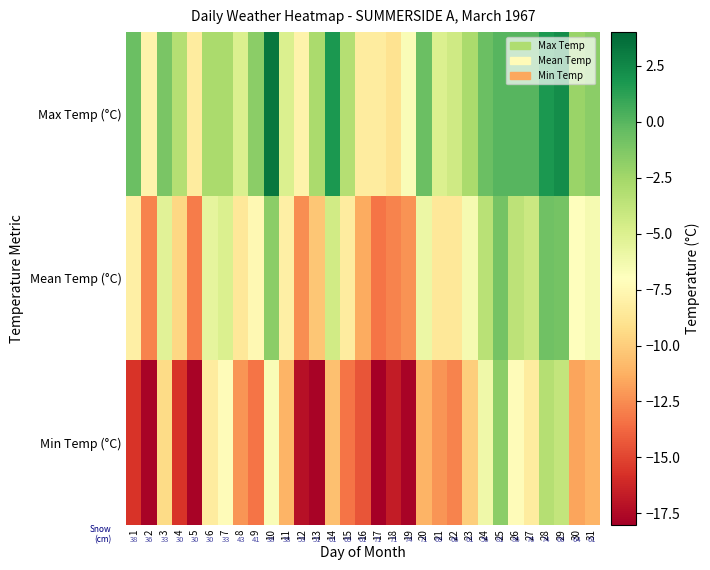

At which category is the sum across all series the highest?

28